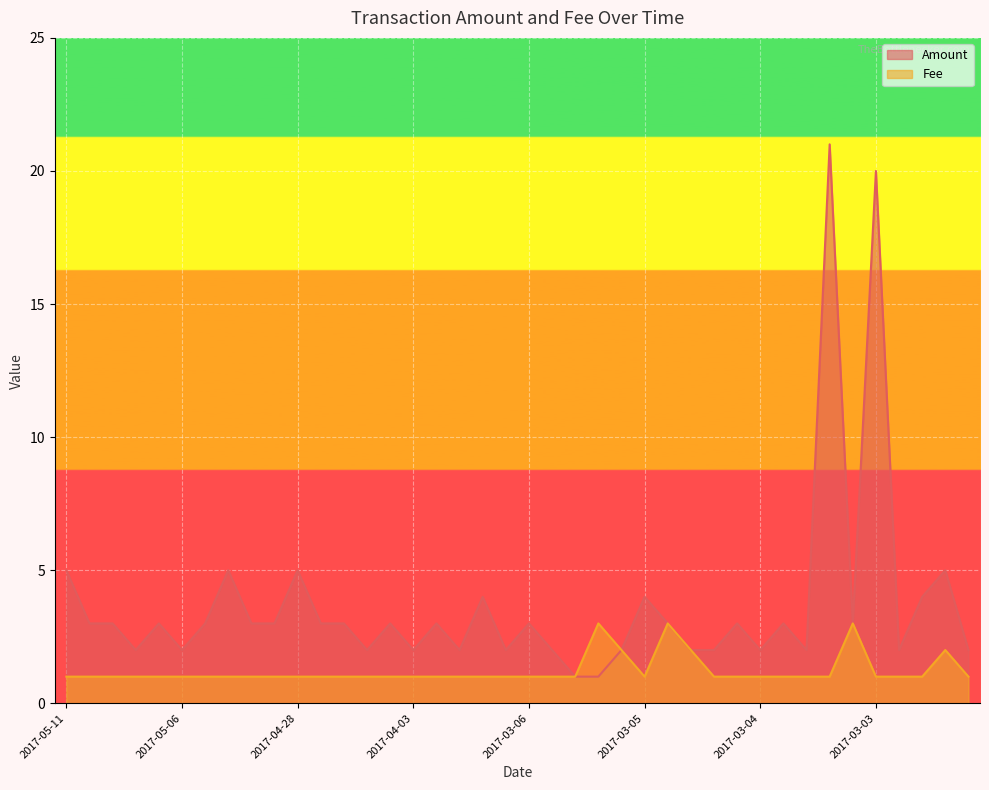

What is the maximum value for Fee?

3.0